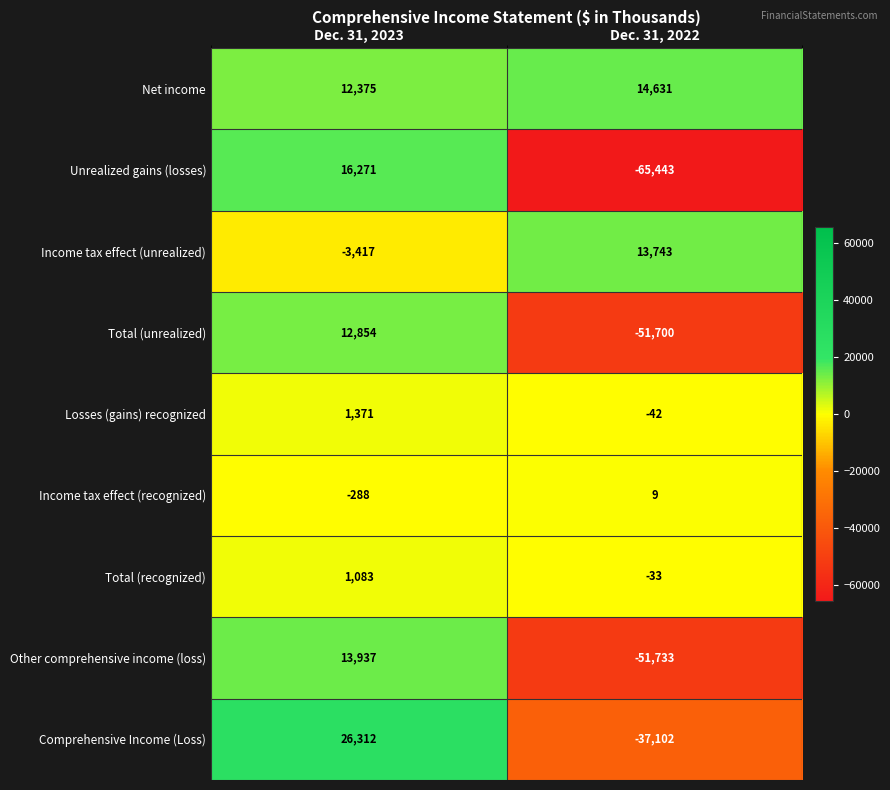

Where is Total (unrealized) nearest to the value -19423?

Dec. 31, 2023